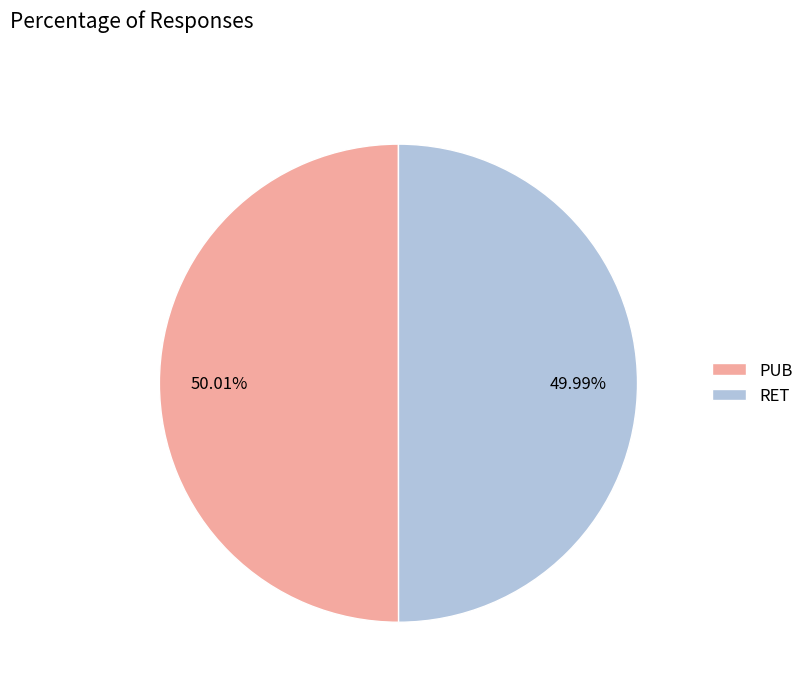

How many slices are in this pie chart?

2